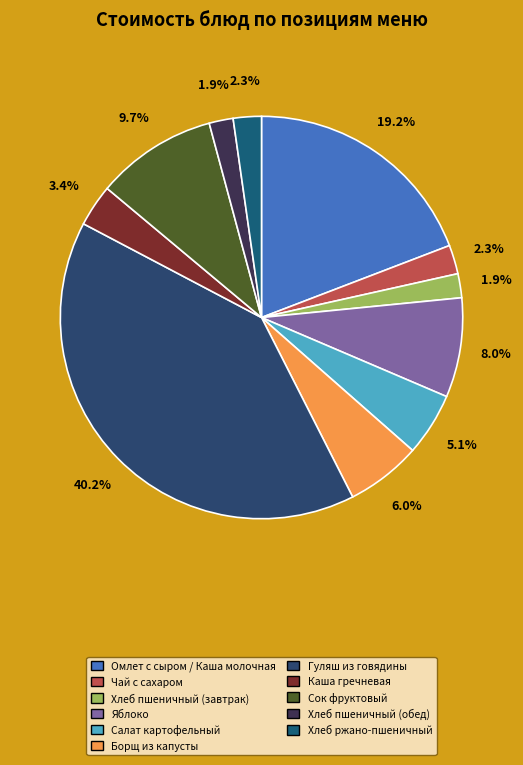

To the nearest percent, what is the difference between the largest and smallest slice percentages?

38%